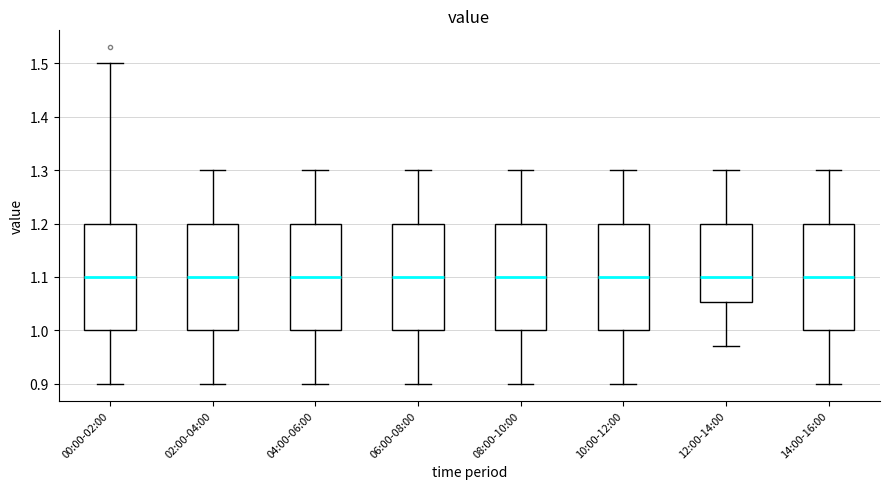

Reading left to right, transcribe this box plot: for each box, give where its median line is, the range the box spans, and where its two whiskers end, as read against the y-axis. The values are not printed on the chart, so give them approximately, as read against the axis.

00:00-02:00: median 1.10, box 1.00 to 1.20, whiskers 0.90 to 1.50
02:00-04:00: median 1.10, box 1.00 to 1.20, whiskers 0.90 to 1.30
04:00-06:00: median 1.10, box 1.00 to 1.20, whiskers 0.90 to 1.30
06:00-08:00: median 1.10, box 1.00 to 1.20, whiskers 0.90 to 1.30
08:00-10:00: median 1.10, box 1.00 to 1.20, whiskers 0.90 to 1.30
10:00-12:00: median 1.10, box 1.00 to 1.20, whiskers 0.90 to 1.30
12:00-14:00: median 1.10, box 1.05 to 1.20, whiskers 0.97 to 1.30
14:00-16:00: median 1.10, box 1.00 to 1.20, whiskers 0.90 to 1.30